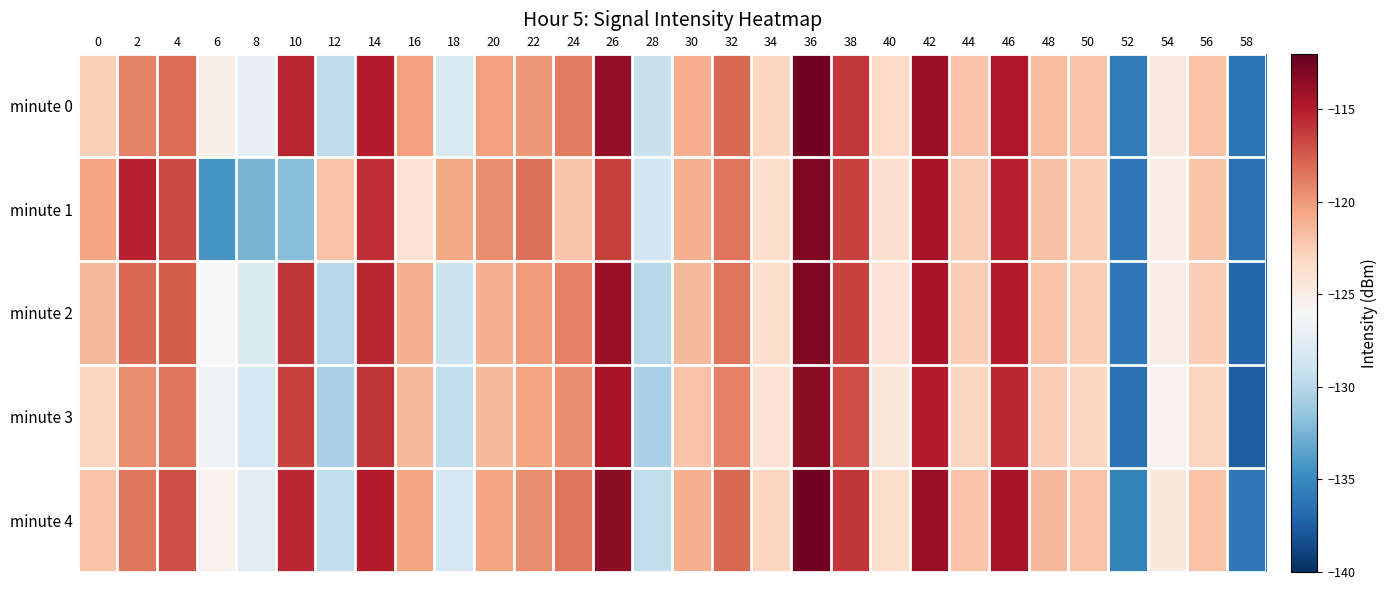

How many series are shown in this chart?

5